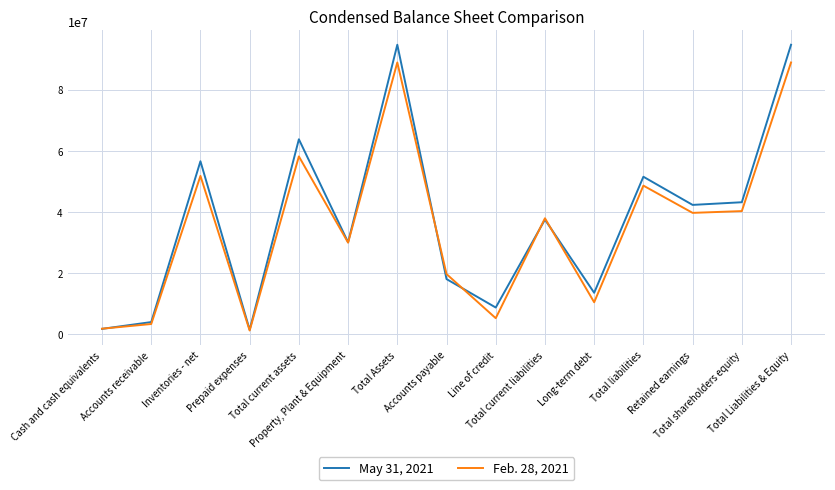

What is the total value across all series at Property, Plant & Equipment?

60025900